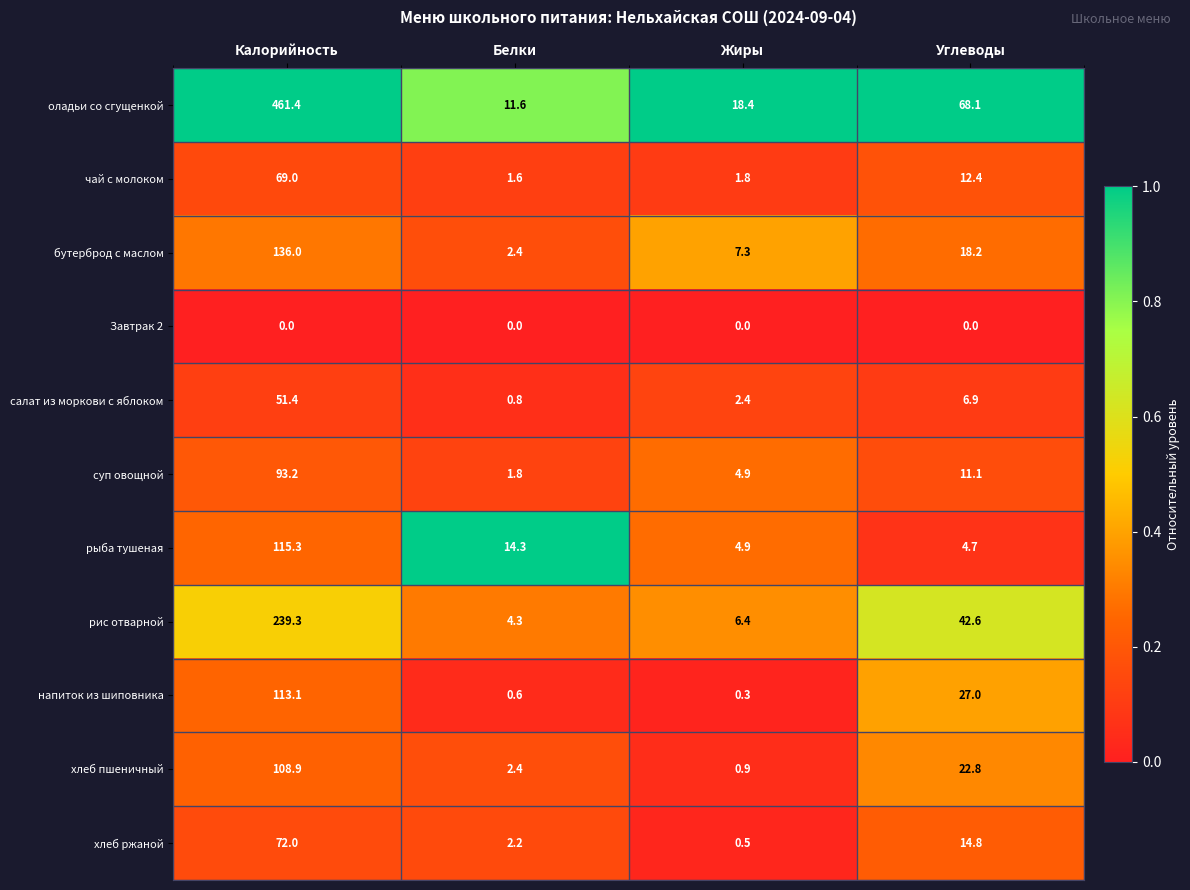

At which label does напиток из шиповника first exceed 27?

Калорийность